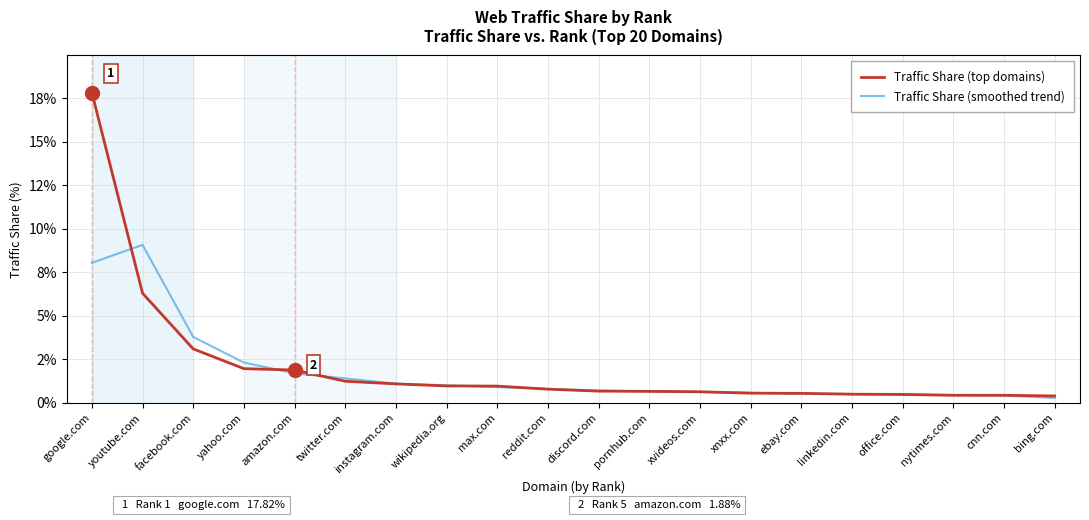

List the series in order of their overall mean, highest first.

Traffic Share (top domains), Traffic Share (smoothed trend)